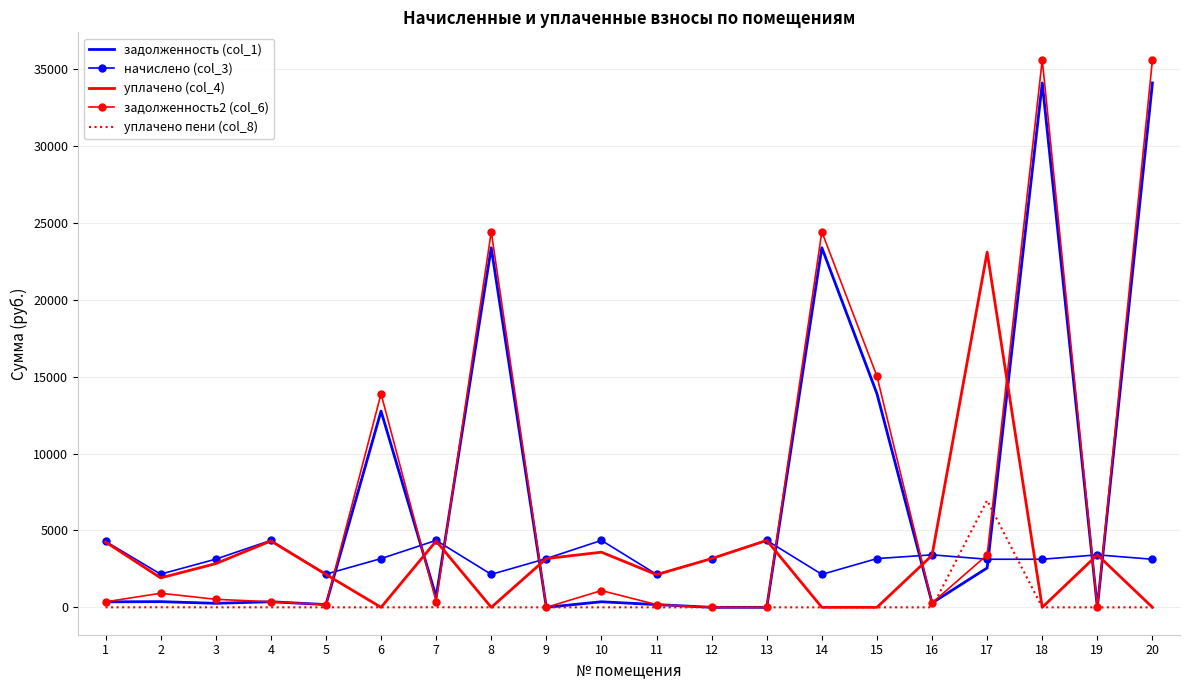

Which series has the largest range (max minus min)?

задолженность2 (col_6)